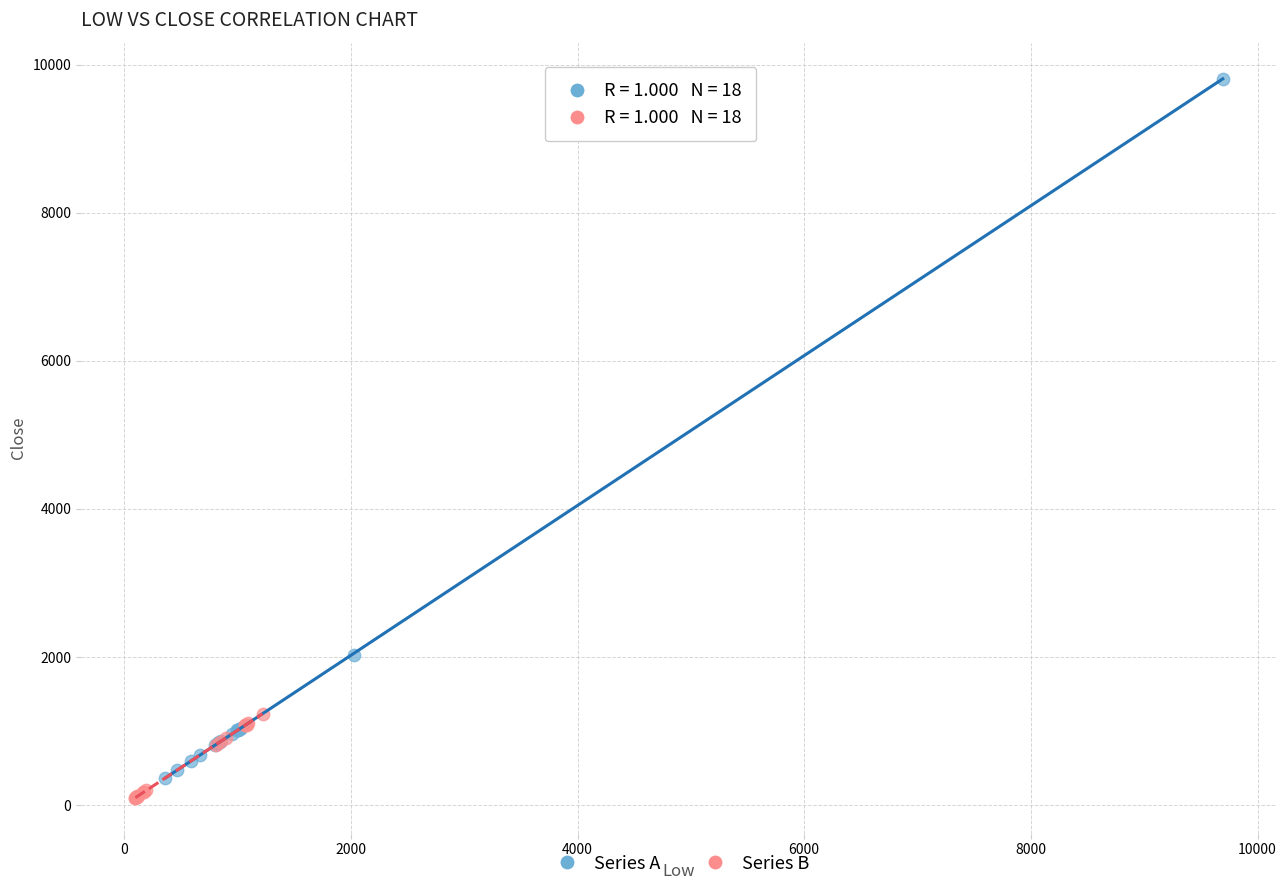

Which series contains the highest Y value?

Series A